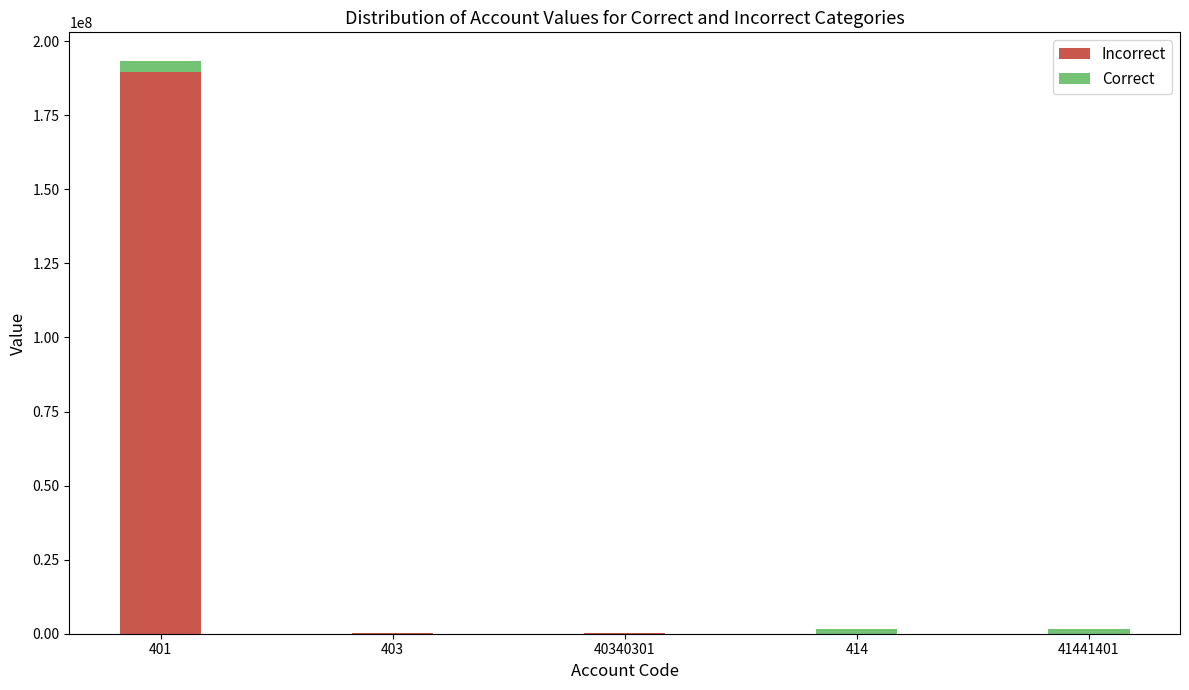

The value of Incorrect at 401 is 295025680.9. True or false?

False